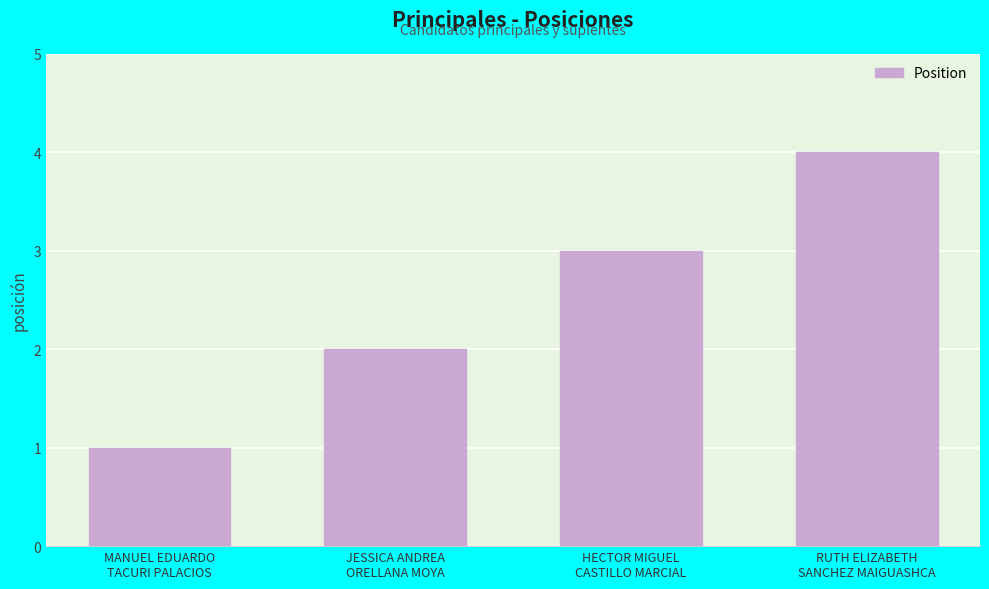

What position from the left is MANUEL EDUARDO
TACURI PALACIOS?

1